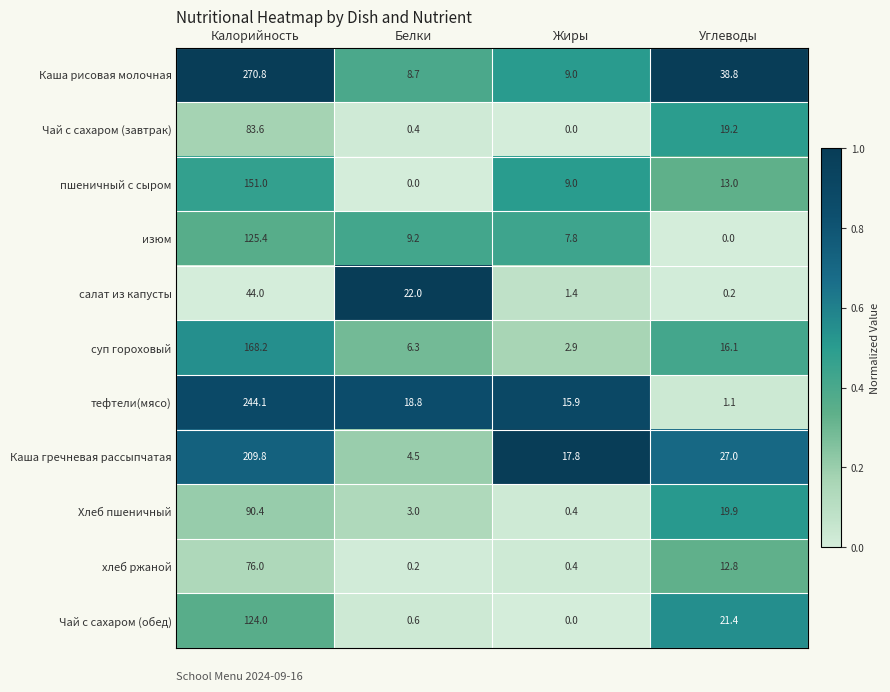

The Каша гречневая рассыпчатая series shows 9.5 at Жиры. True or false?

False